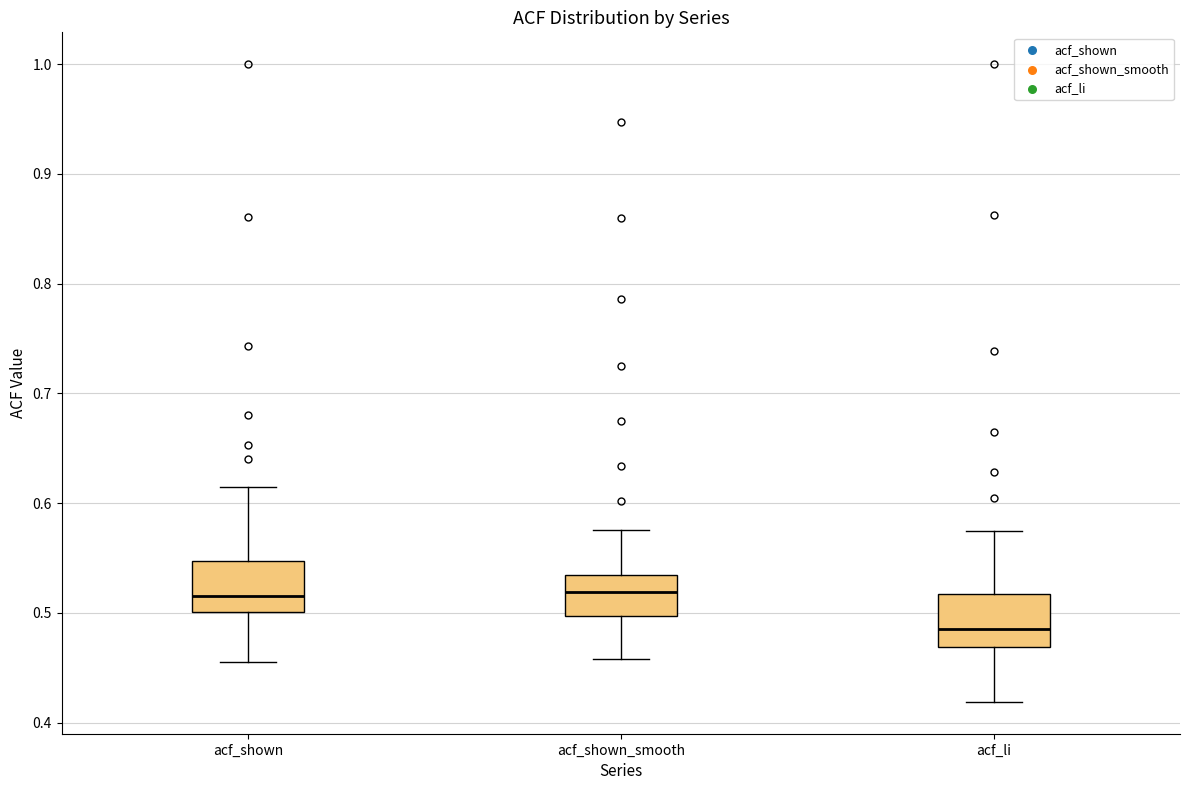

Where is the upper edge of the box for acf_shown on the y-axis? The values are not printed on the chart, so give them approximately, as read against the axis.

0.55